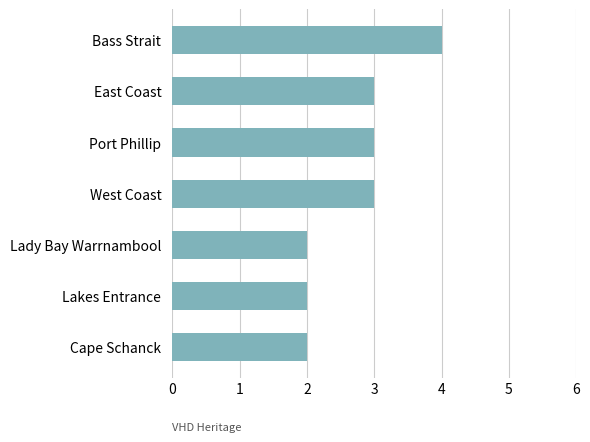

Which label corresponds to the largest value in the chart?

Bass Strait